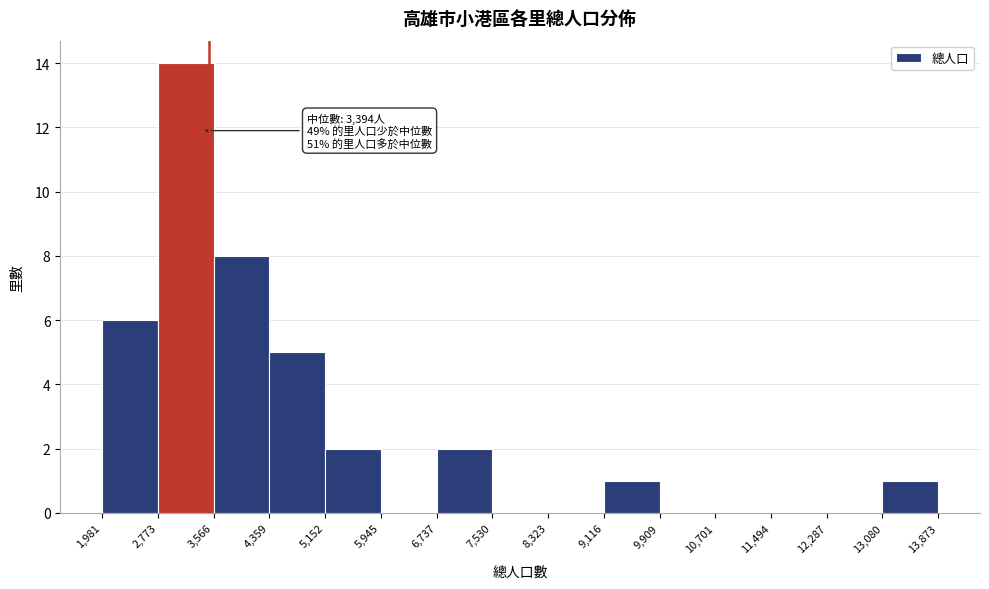

Over which range of the x-axis is the bar tallest?

2,773 to 3,566